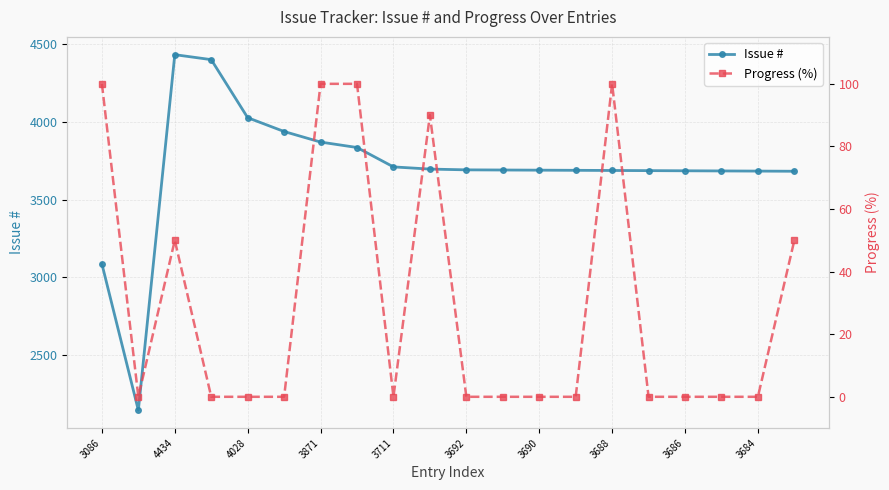

What is the minimum value for Issue #?

2143